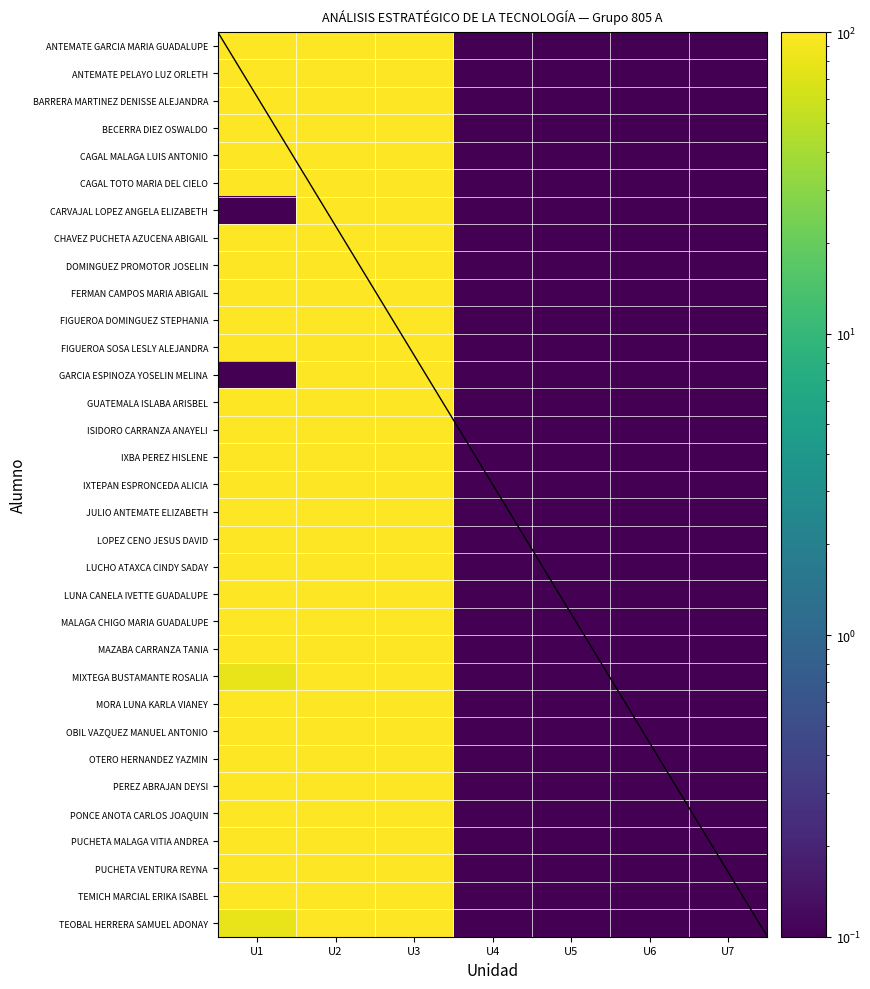

What is the lowest value of the CARVAJAL LOPEZ ANGELA ELIZABETH series?

0.1